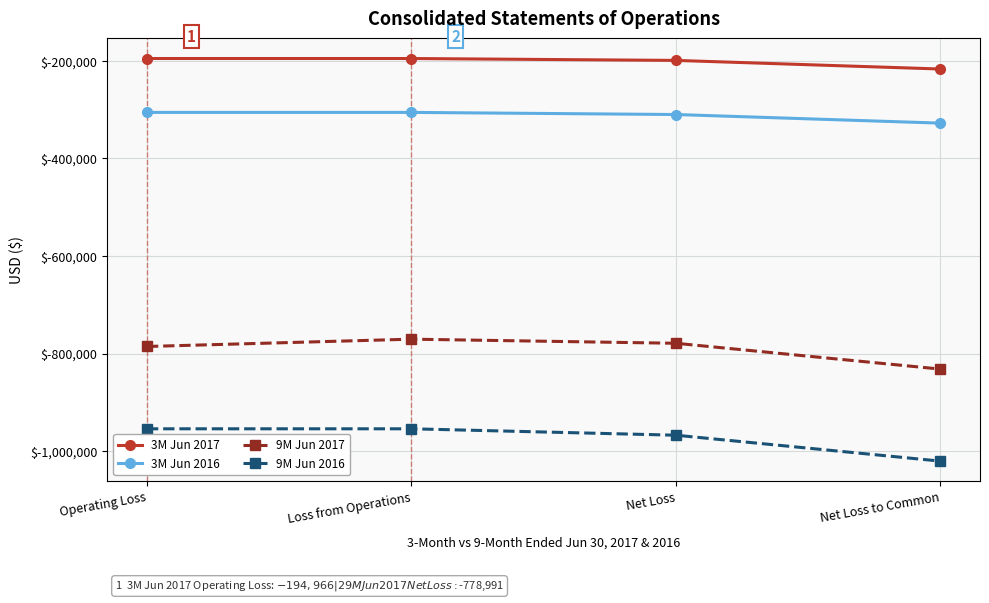

What is the maximum value shown in the chart?

-194966